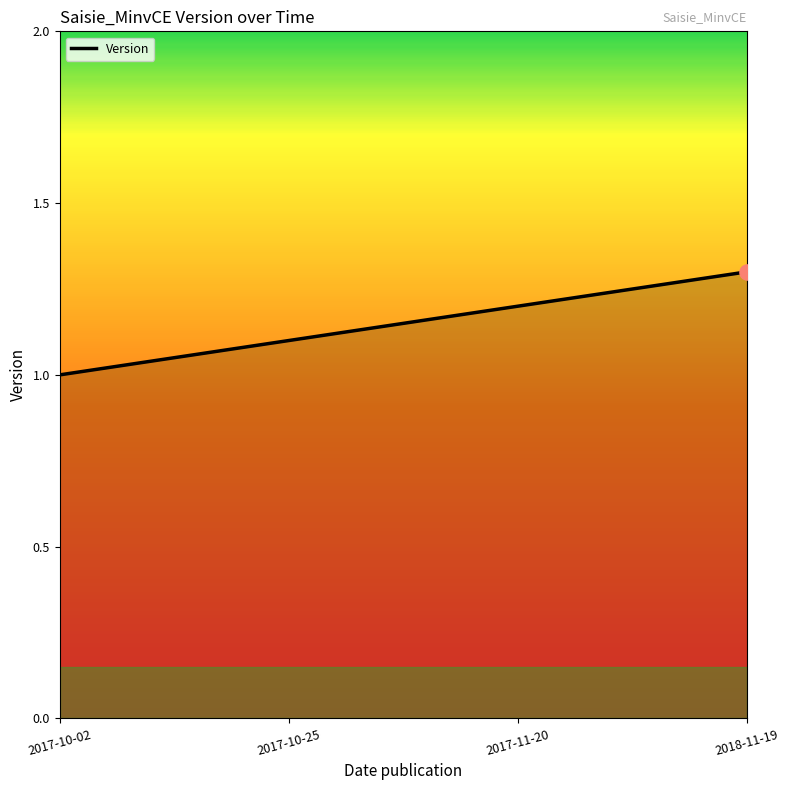

Between 2017-11-20 and 2017-10-25, which is larger?

2017-11-20